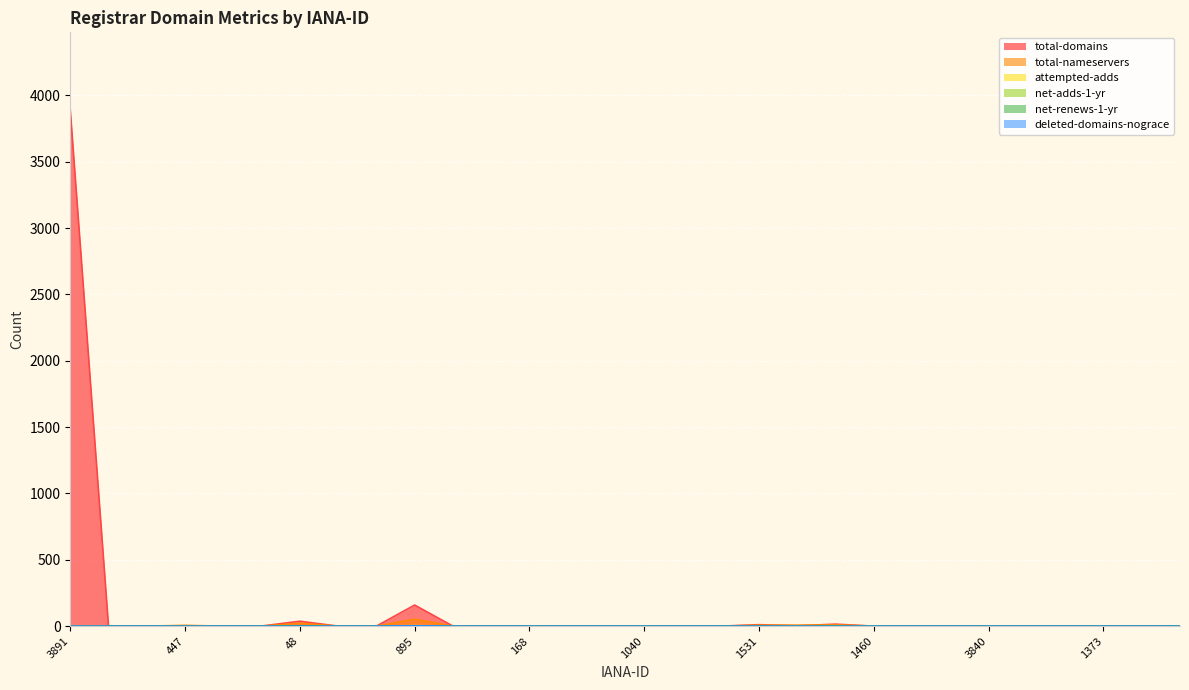

What is the label of the 19th point from the left?

1531